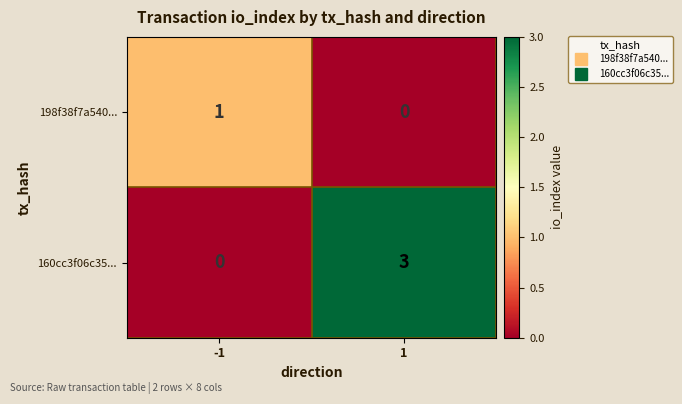

Reading left to right, extract all data points from this chart.

198f38f7a540...: -1=1	1=0
160cc3f06c35...: -1=0	1=3